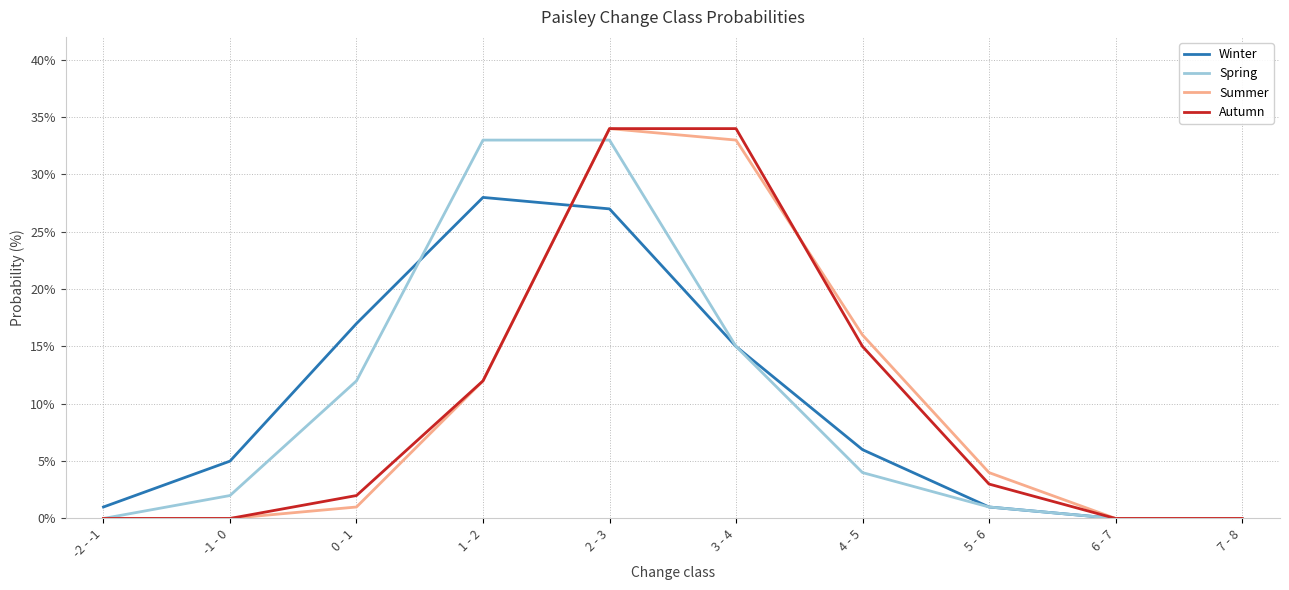

What is the difference between the Spring values at 0 - 1 and 4 - 5?

8